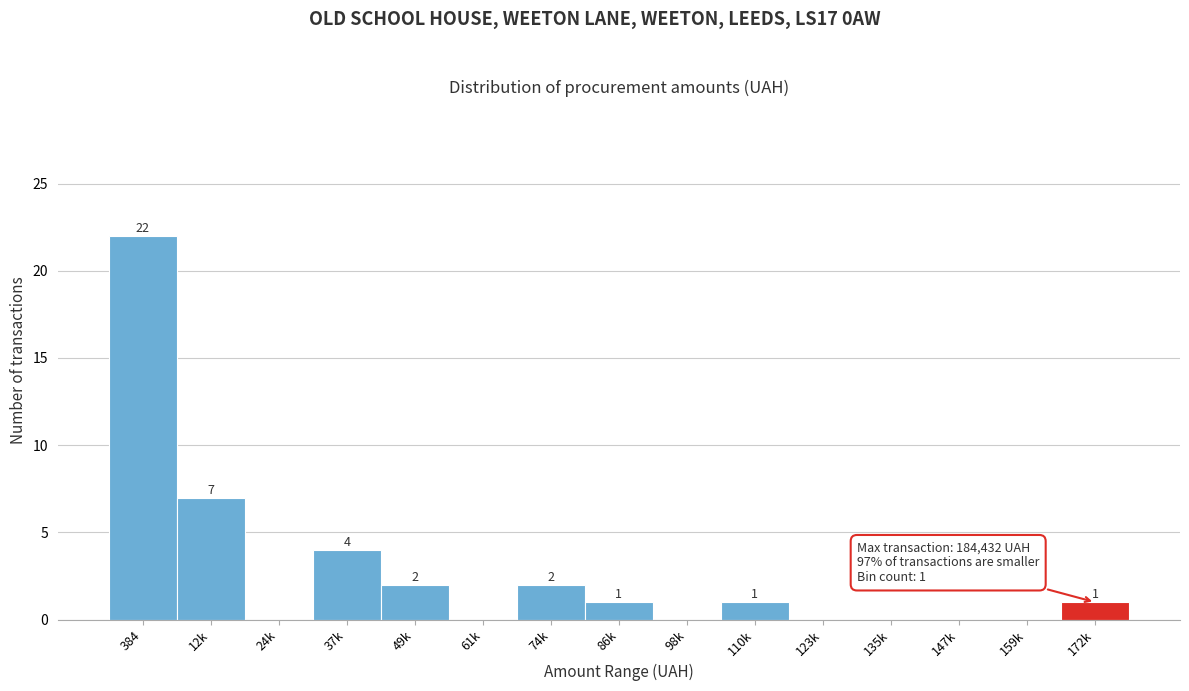

Reading left to right, transcribe all the data shown in this chart.

384=22	12k=7	24k=0	37k=4	49k=2	61k=0	74k=2	86k=1	98k=0	110k=1	123k=0	135k=0	147k=0	159k=0	172k=1